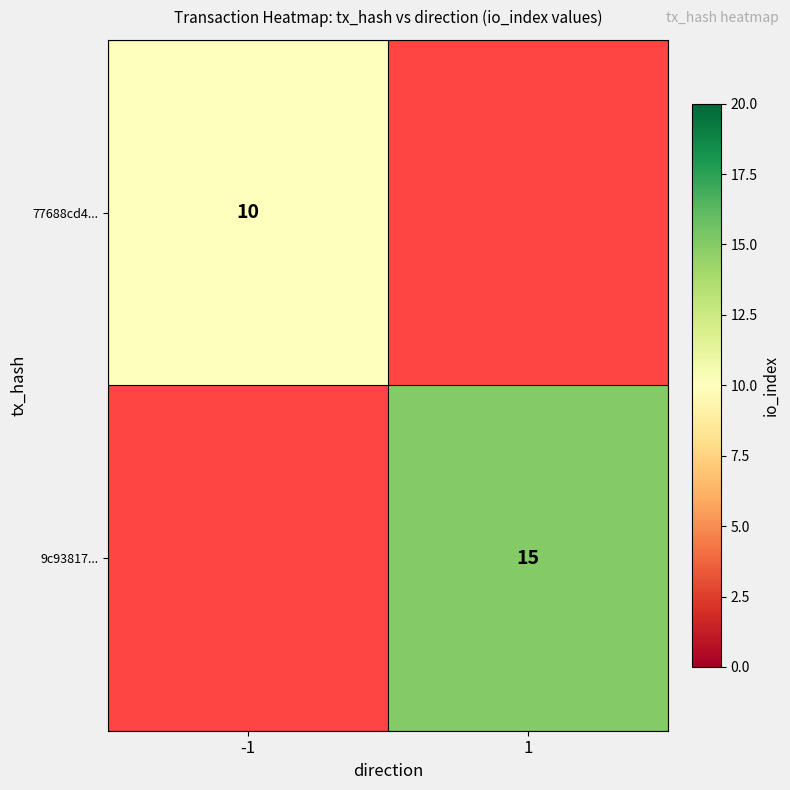

The value of 9c93817... at 1 is 26. True or false?

False